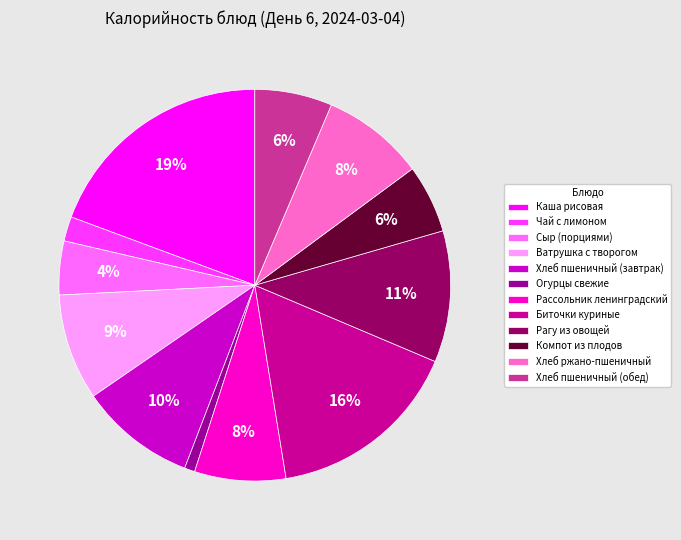

To the nearest percent, what is the difference between the Биточки куриные and Каша рисовая slice percentages?

3%